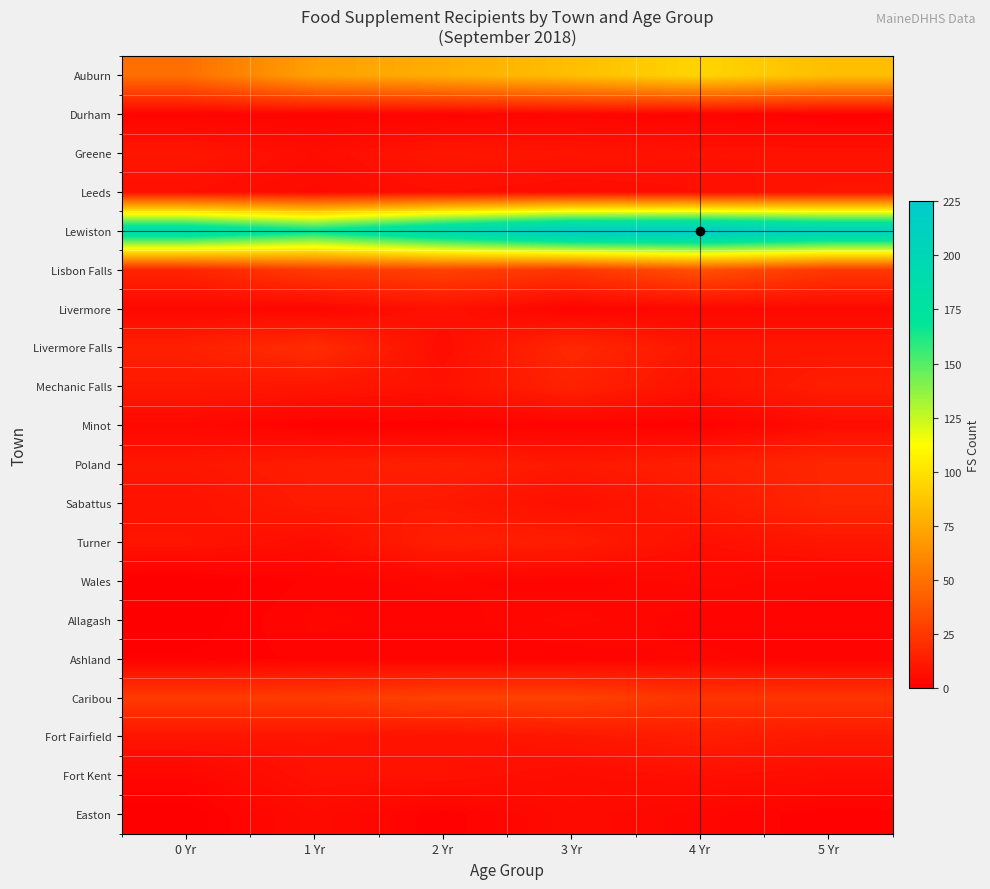

Reading left to right, extract all data points from this chart.

Auburn: 0 Yr=49	1 Yr=71	2 Yr=77	3 Yr=84	4 Yr=94	5 Yr=84
Durham: 0 Yr=2	1 Yr=2	2 Yr=2	3 Yr=3	4 Yr=2	5 Yr=1
Greene: 0 Yr=10	1 Yr=6	2 Yr=10	3 Yr=9	4 Yr=8	5 Yr=8
Leeds: 0 Yr=7	1 Yr=5	2 Yr=7	3 Yr=6	4 Yr=7	5 Yr=9
Lewiston: 0 Yr=193	1 Yr=172	2 Yr=199	3 Yr=223	4 Yr=225	5 Yr=214
Lisbon Falls: 0 Yr=16	1 Yr=26	2 Yr=29	3 Yr=24	4 Yr=36	5 Yr=25
Livermore: 0 Yr=4	1 Yr=3	2 Yr=8	3 Yr=2	4 Yr=4	5 Yr=4
Livermore Falls: 0 Yr=14	1 Yr=20	2 Yr=6	3 Yr=18	4 Yr=10	5 Yr=10
Mechanic Falls: 0 Yr=11	1 Yr=10	2 Yr=8	3 Yr=15	4 Yr=8	5 Yr=13
Minot: 0 Yr=4	1 Yr=1	2 Yr=1	3 Yr=2	4 Yr=1	5 Yr=6
Poland: 0 Yr=10	1 Yr=13	2 Yr=14	3 Yr=11	4 Yr=14	5 Yr=17
Sabattus: 0 Yr=8	1 Yr=12	2 Yr=11	3 Yr=7	4 Yr=11	5 Yr=17
Turner: 0 Yr=9	1 Yr=6	2 Yr=14	3 Yr=13	4 Yr=7	5 Yr=10
Wales: 0 Yr=0	1 Yr=2	2 Yr=3	3 Yr=2	4 Yr=4	5 Yr=3
Allagash: 0 Yr=0	1 Yr=3	2 Yr=2	3 Yr=4	4 Yr=2	5 Yr=2
Ashland: 0 Yr=1	1 Yr=2	2 Yr=2	3 Yr=2	4 Yr=3	5 Yr=2
Caribou: 0 Yr=26	1 Yr=26	2 Yr=29	3 Yr=29	4 Yr=23	5 Yr=23
Fort Fairfield: 0 Yr=9	1 Yr=9	2 Yr=8	3 Yr=10	4 Yr=13	5 Yr=11
Fort Kent: 0 Yr=3	1 Yr=8	2 Yr=8	3 Yr=6	4 Yr=7	5 Yr=6
Easton: 0 Yr=0	1 Yr=5	2 Yr=1	3 Yr=5	4 Yr=3	5 Yr=1